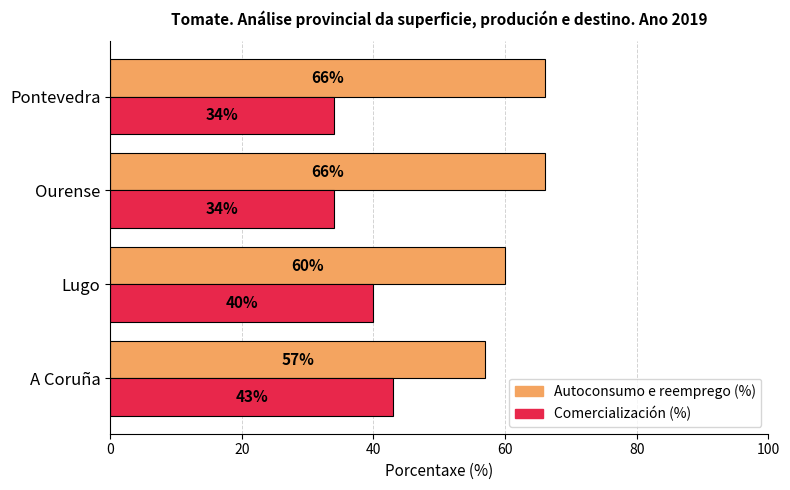

What is the total value across all series at Pontevedra?

100